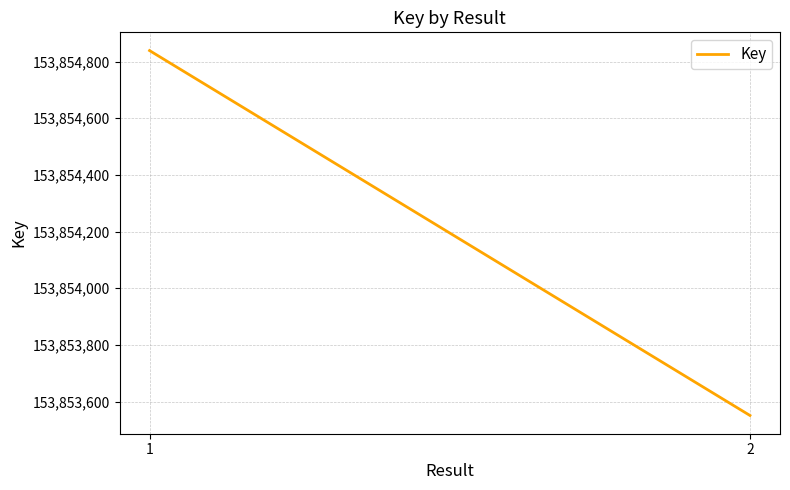

What is the change in value from 1 to 2?

-1288